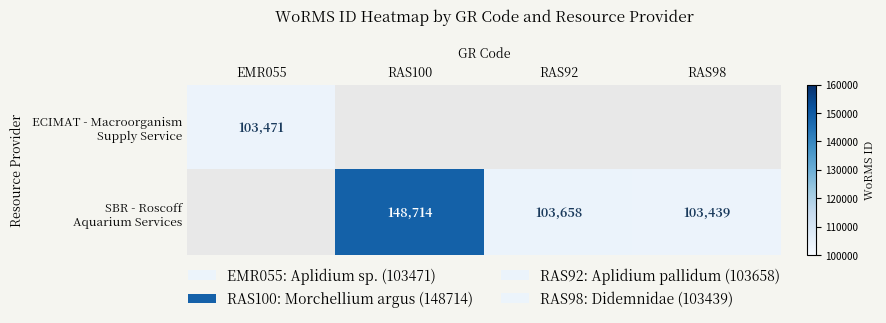

Which series has the largest total across all categories?

SBR - Roscoff Aquarium Services